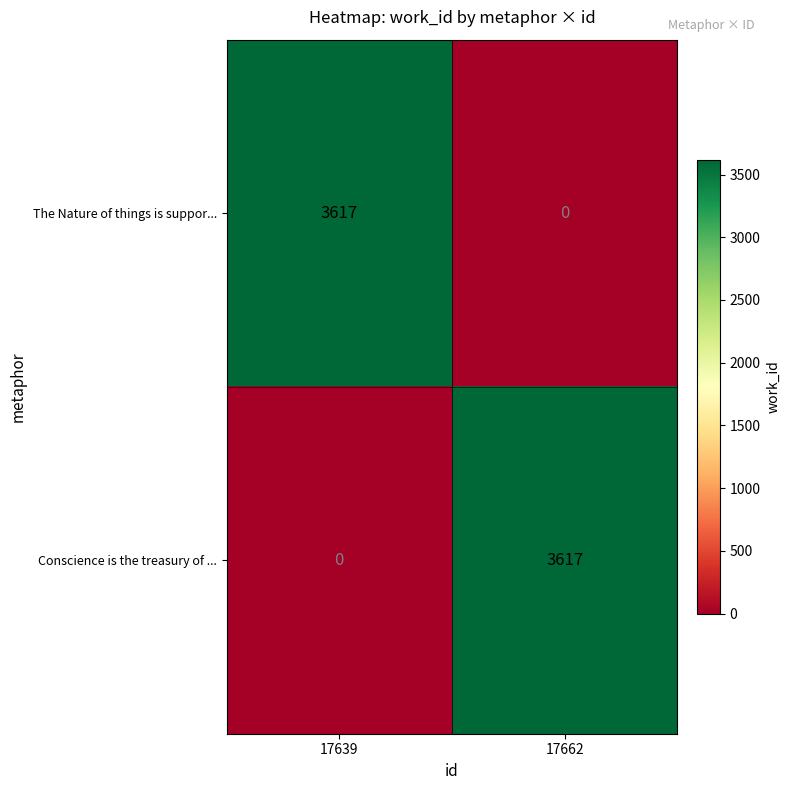

Rank the categories by Conscience is the treasury of ... value from highest to lowest.

17662, 17639